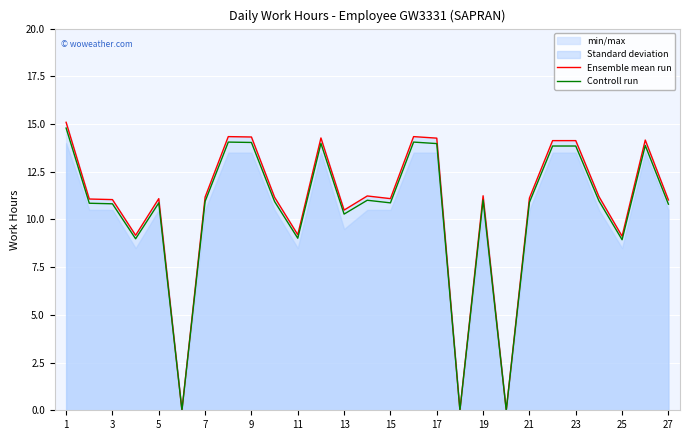

At how many categories does at least one series exceed 12?

9